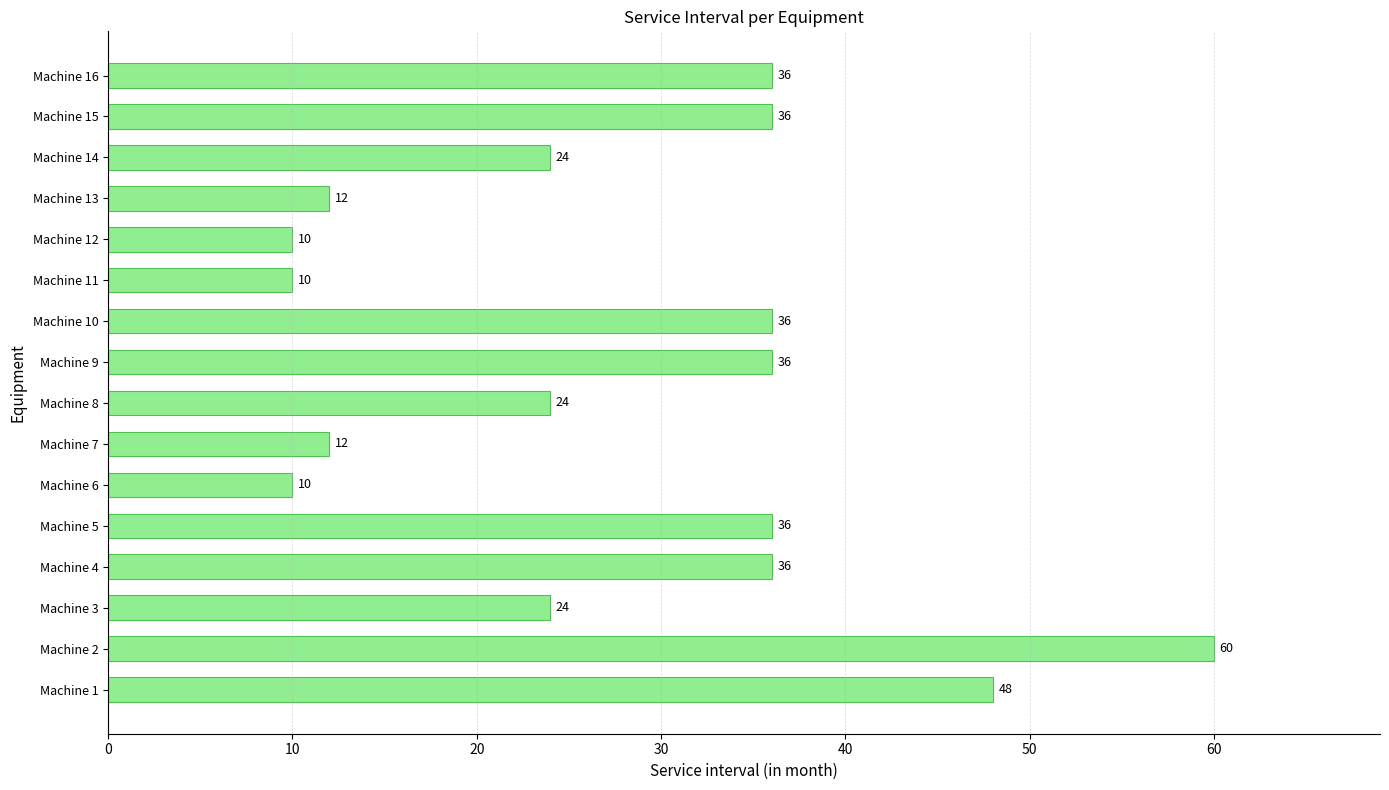

What is the change in value from Machine 6 to Machine 13?

+2